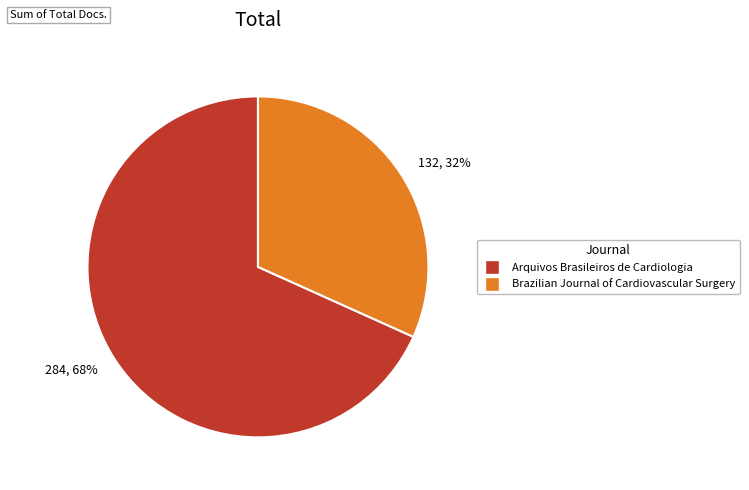

The 132, 32% slice represents 32% of the pie. True or false?

True